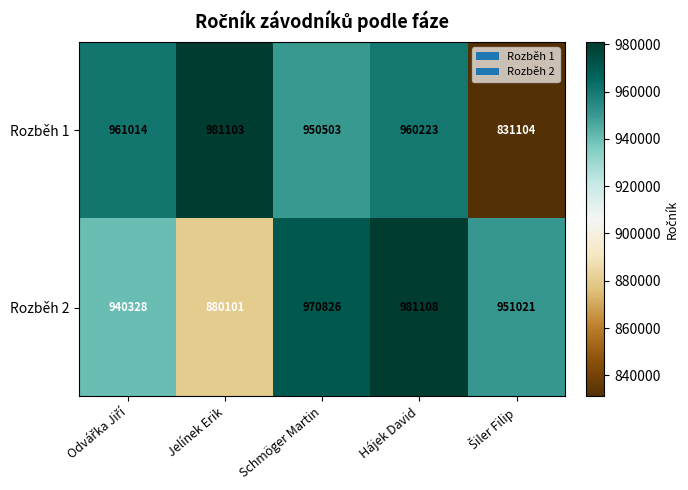

Reading left to right, what are all the values shown in this chart?

Rozběh 1: 961014	981103	950503	960223	831104
Rozběh 2: 940328	880101	970826	981108	951021